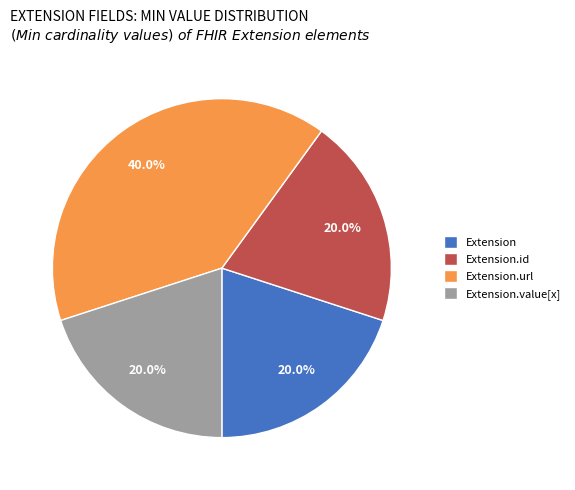

Which category has the biggest portion of the pie?

Extension.url